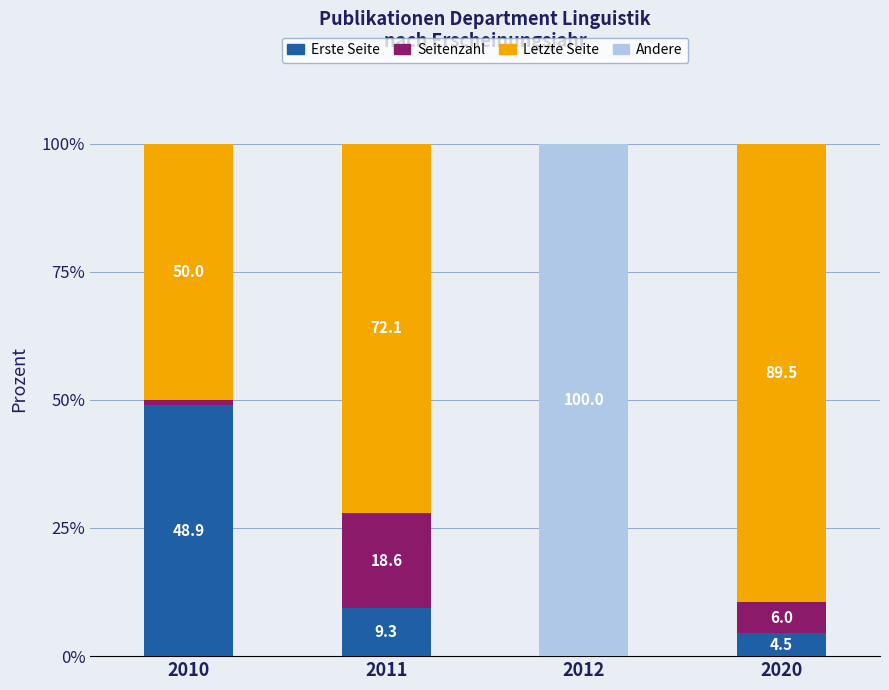

Are the bars grouped side by side (vs. stacked)?

No